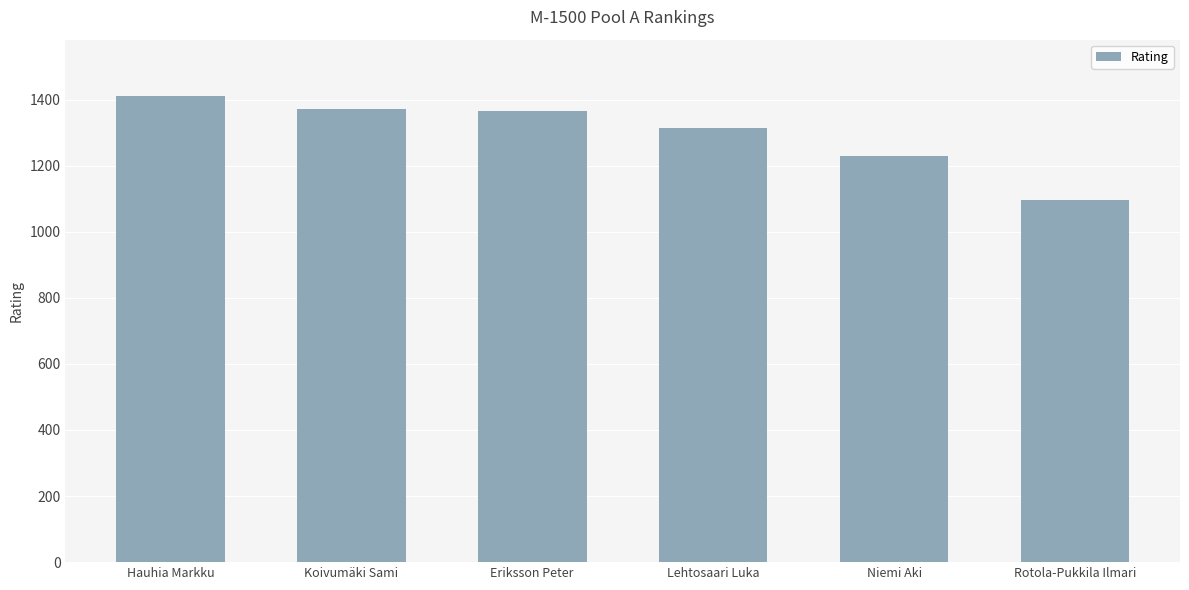

What is the label of the 3rd bar from the right?

Lehtosaari Luka